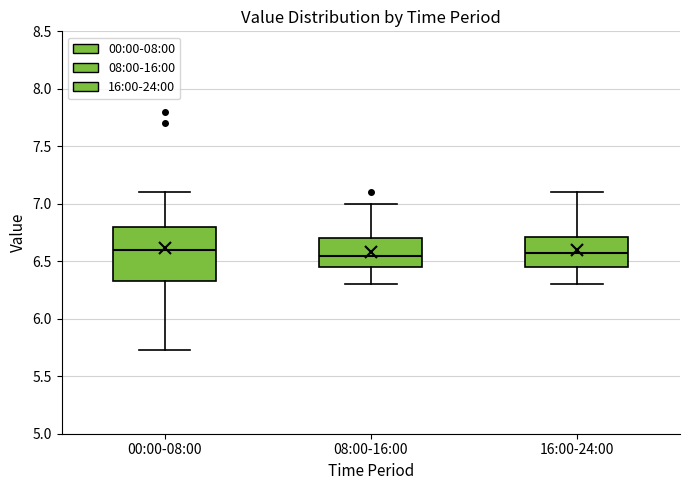

Reading left to right, transcribe this box plot: for each box, give where its median line is, the range the box spans, and where its two whiskers end, as read against the y-axis. The values are not printed on the chart, so give them approximately, as read against the axis.

00:00-08:00: median 6.60, box 6.35 to 6.80, whiskers 5.75 to 7.10
08:00-16:00: median 6.55, box 6.45 to 6.70, whiskers 6.30 to 7.00
16:00-24:00: median 6.60, box 6.45 to 6.70, whiskers 6.30 to 7.10